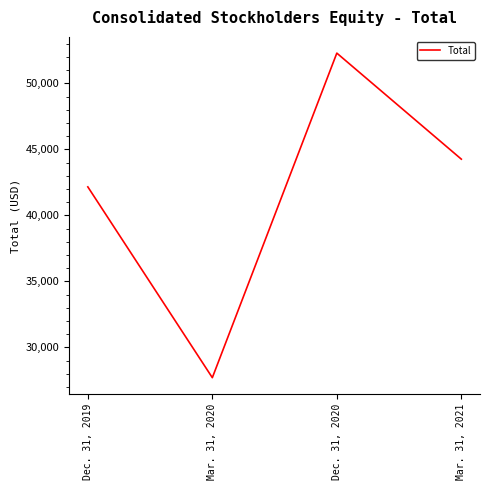

List the labels in order of value, largest first.

Dec. 31, 2020, Mar. 31, 2021, Dec. 31, 2019, Mar. 31, 2020